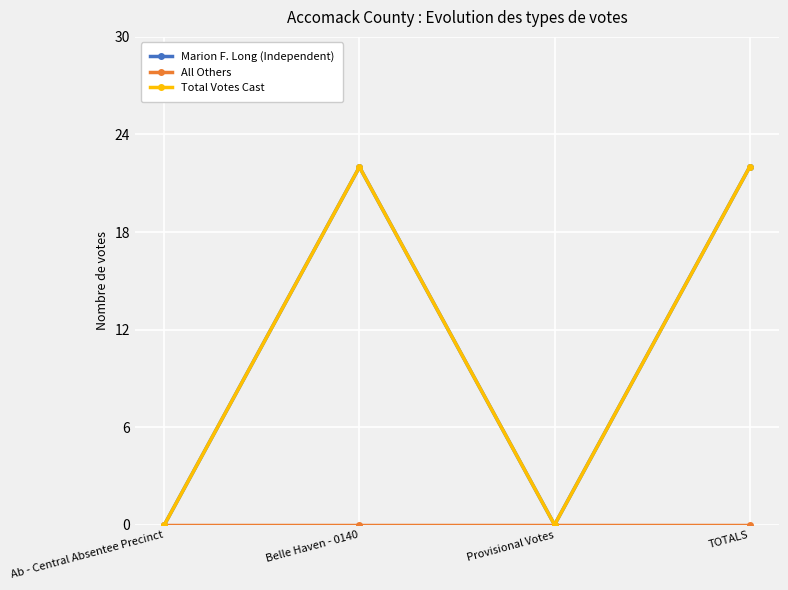

The All Others series shows 0 at Belle Haven - 0140. True or false?

True